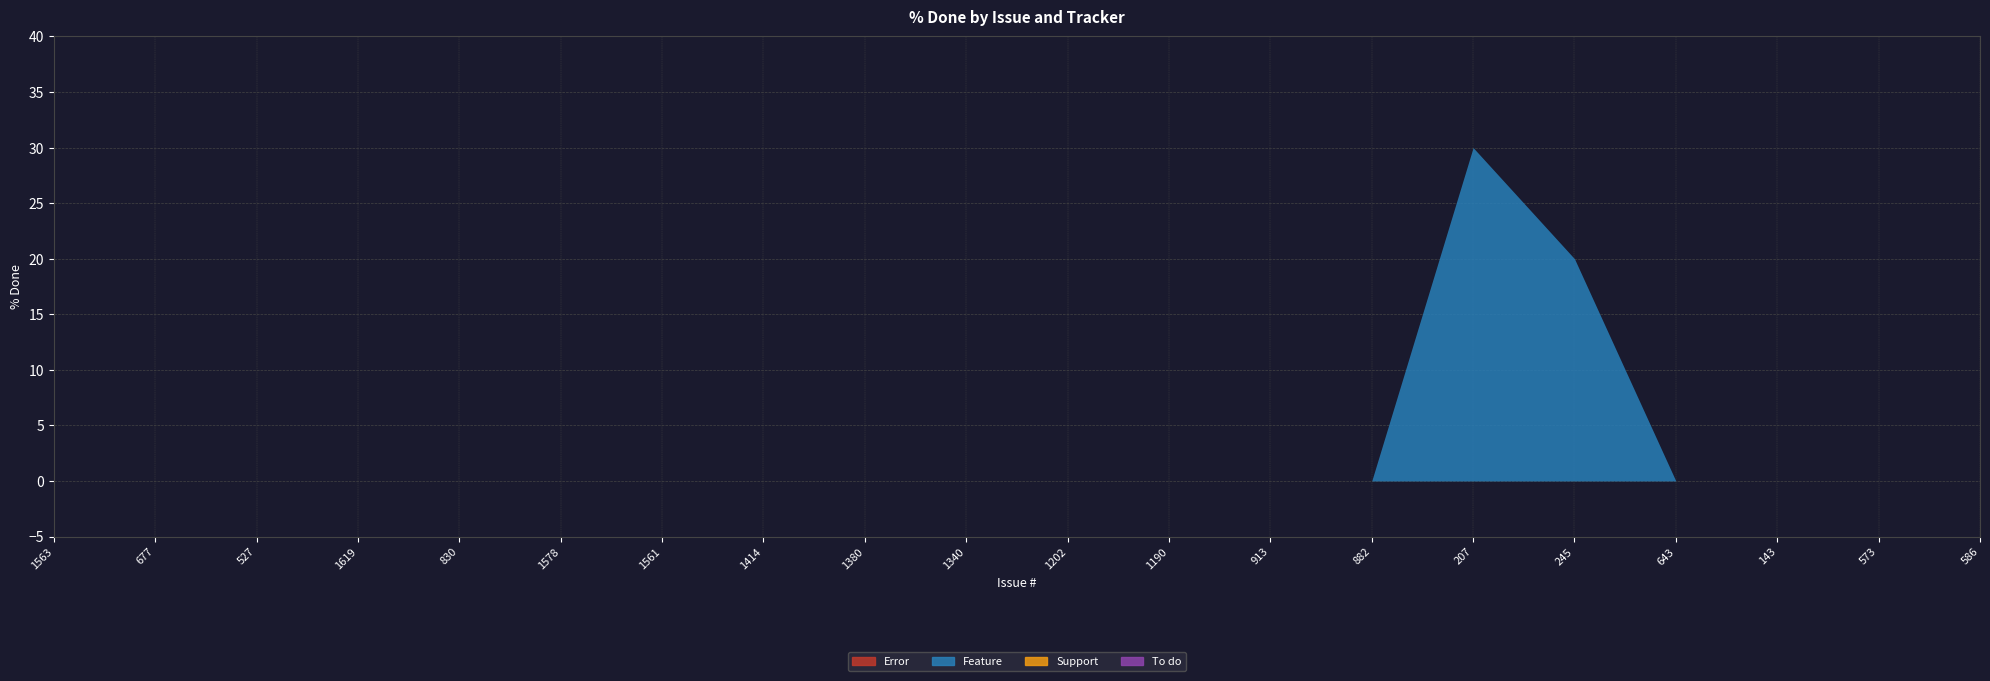

How many values in Feature are above zero?

2